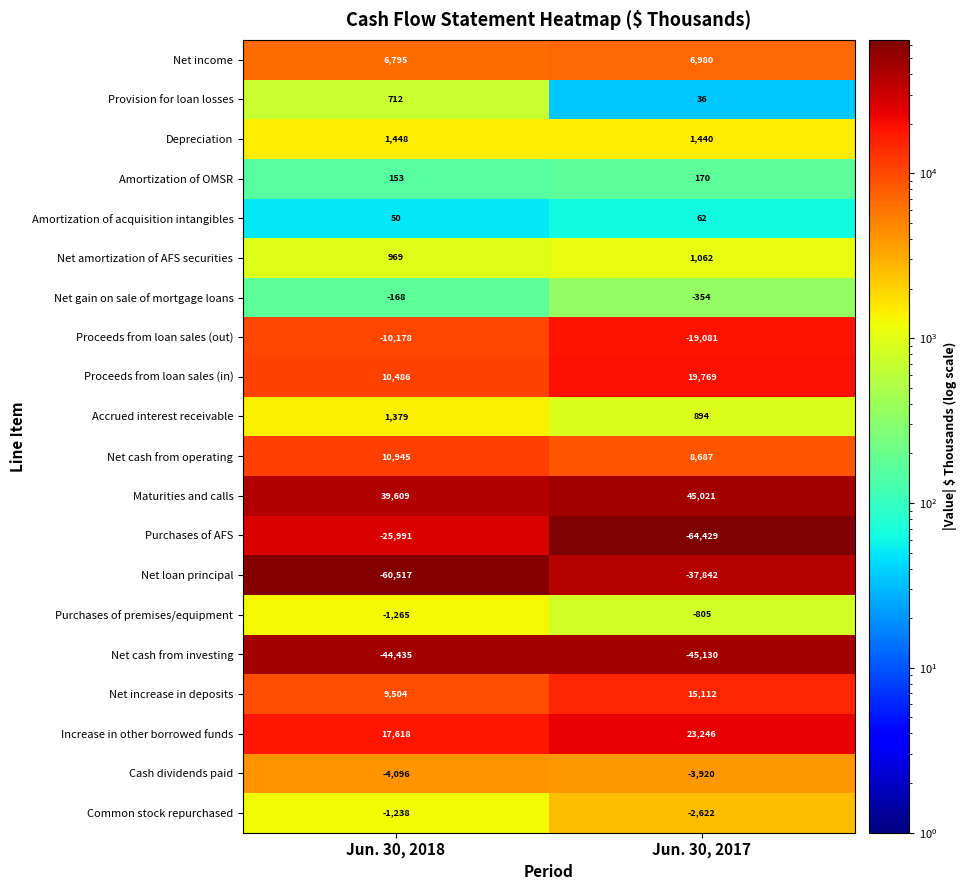

Between Jun. 30, 2018 and Jun. 30, 2017, which series saw the biggest shift?

Purchases of AFS